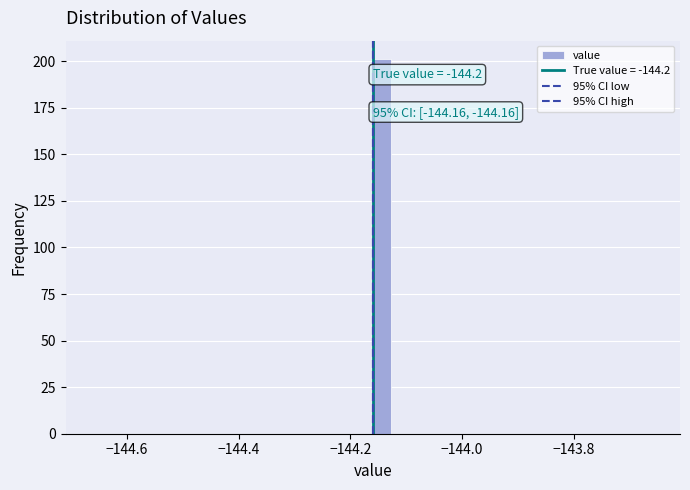

Read against the x-axis, roughly where is the centre of the tallest bar?

-144.14